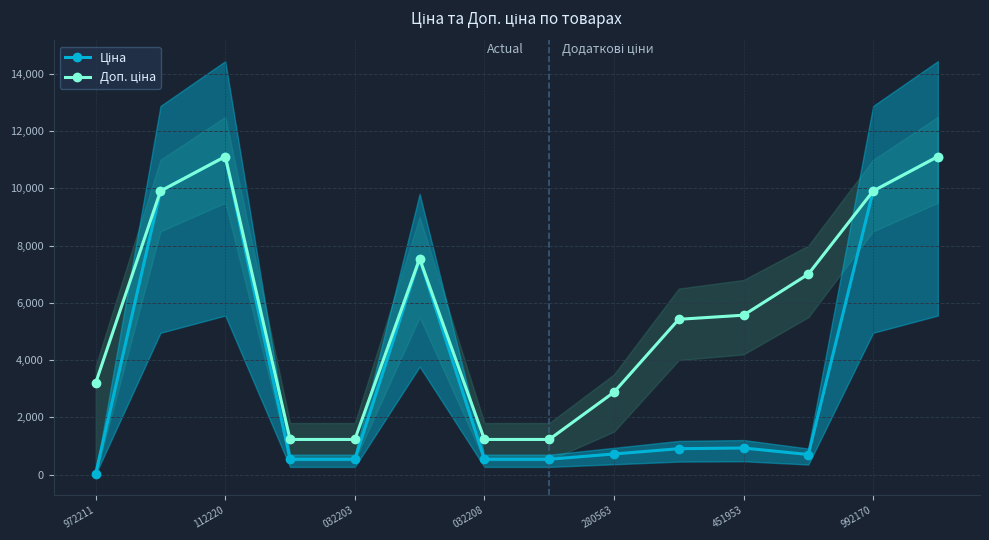

Rank the series by their average value, from lowest to highest.

Ціна, Доп. ціна